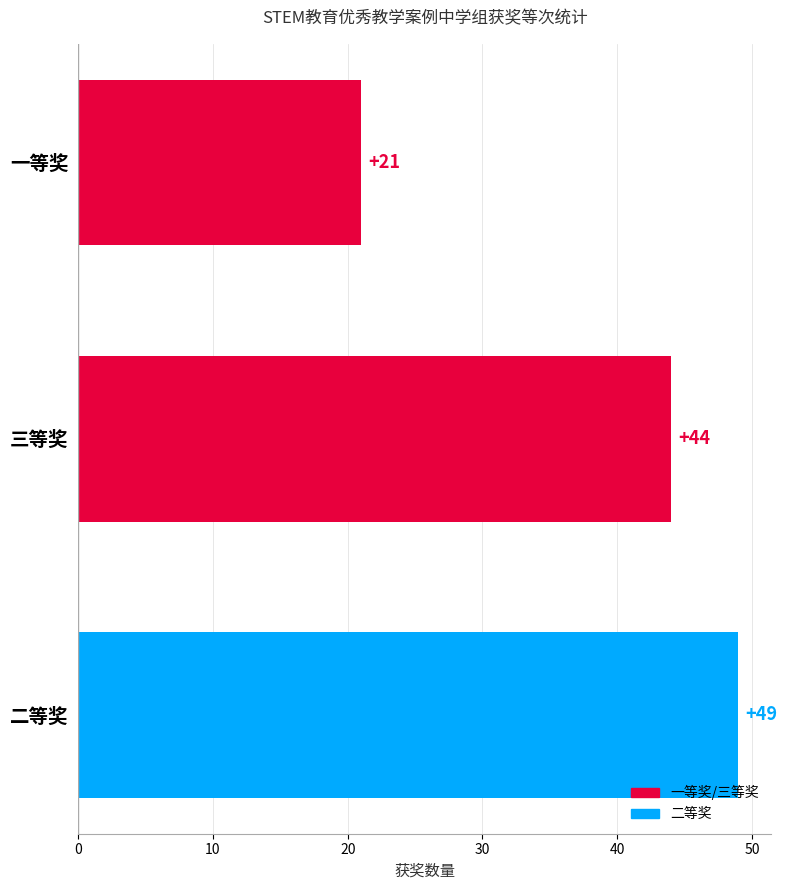

Where is the data nearest to the value 35?

三等奖